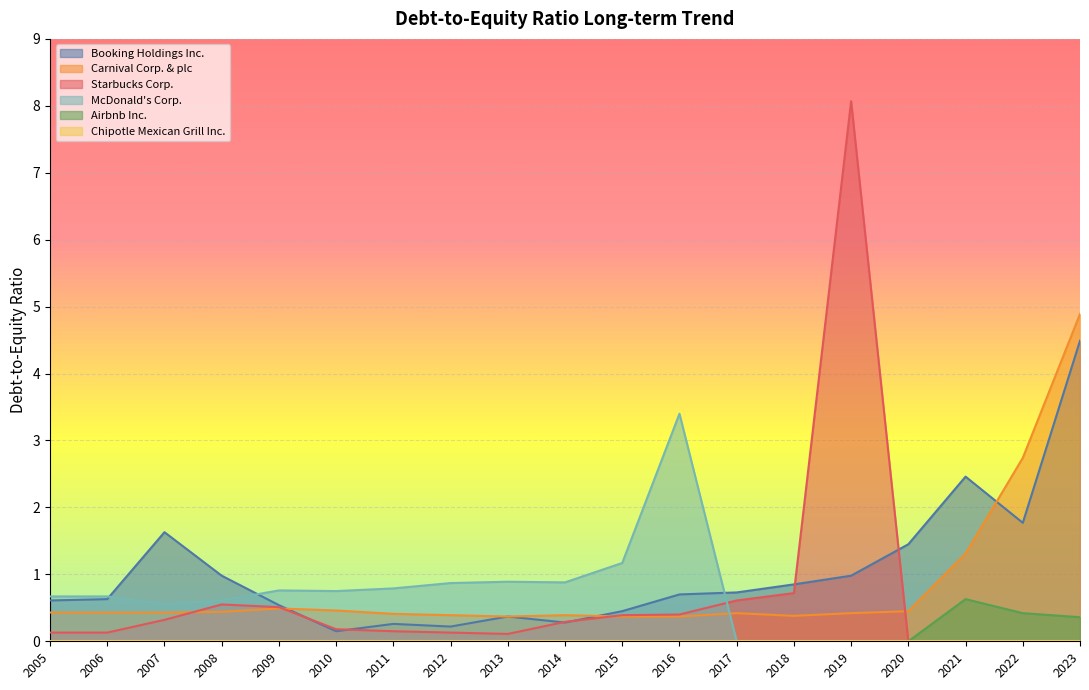

Which has a higher value, 2016 or 2010?

2016